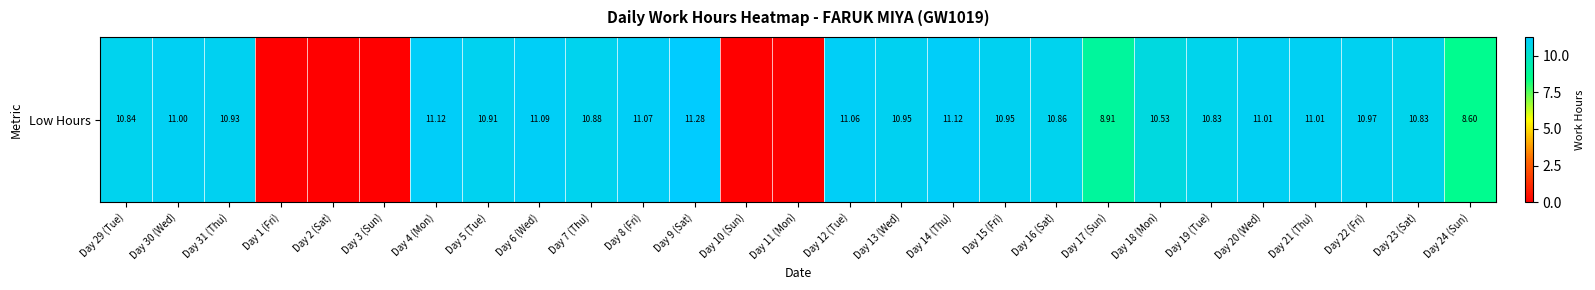

Which label corresponds to the smallest value in the chart?

Day 1 (Fri)